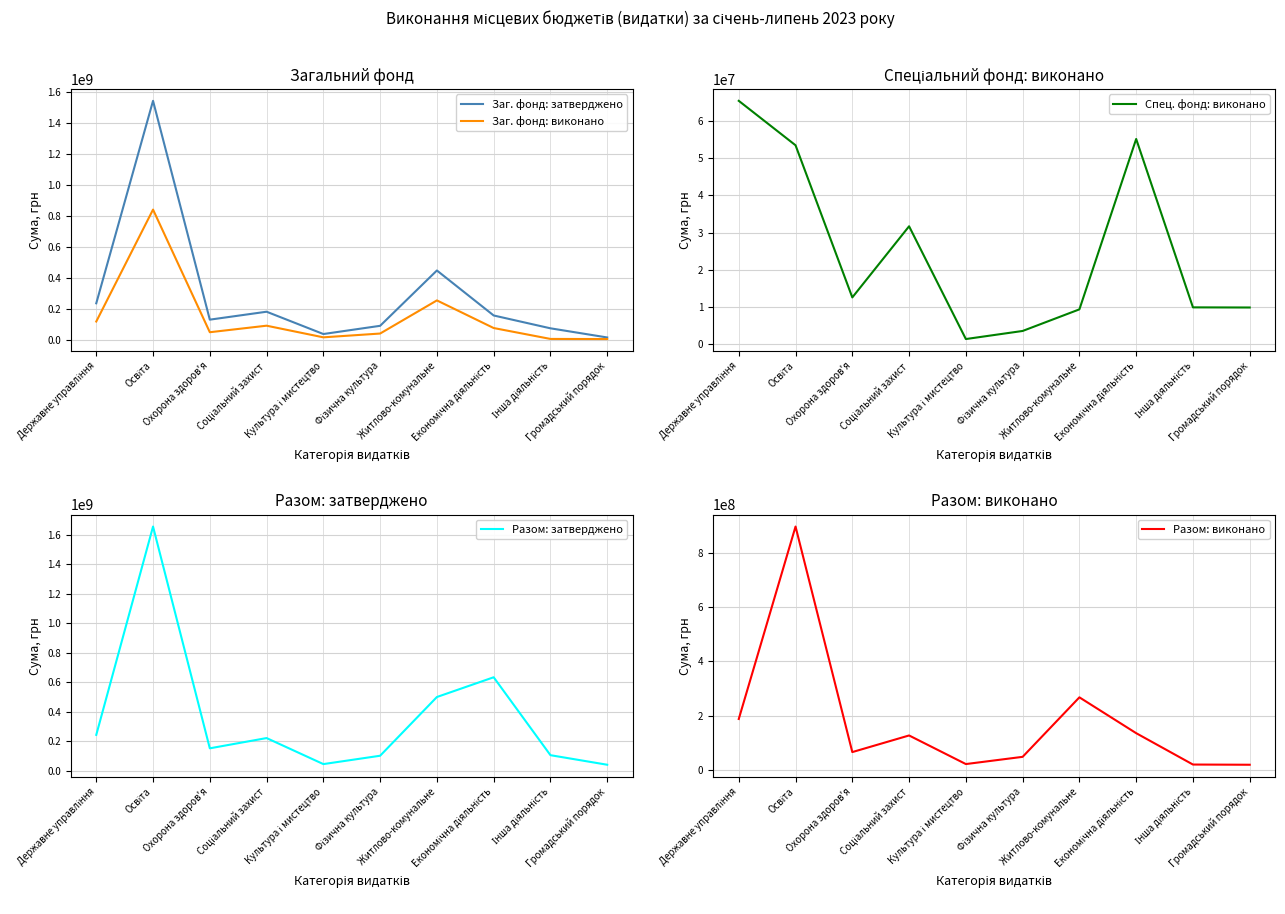

At which label is Спец. фонд: виконано closest to 33399059?

Соціальний захист